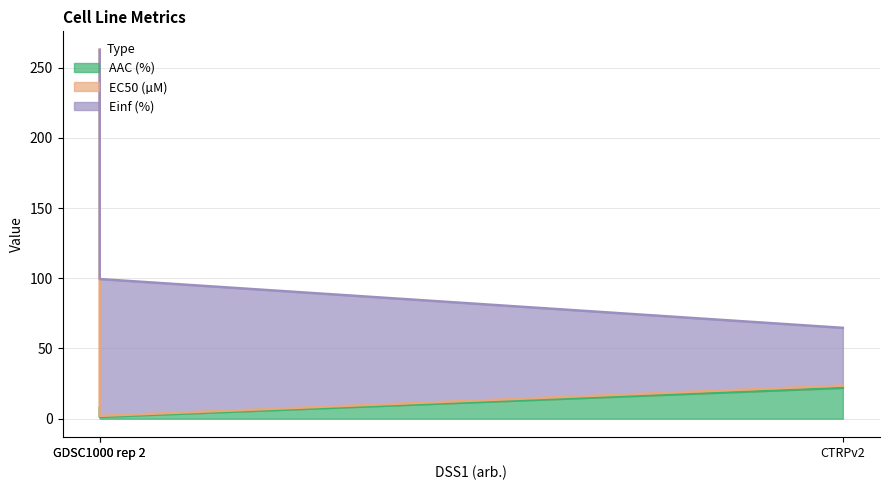

Is it true that EC50 (µM) equals 134.1 at GDSC1000 rep 2?

False